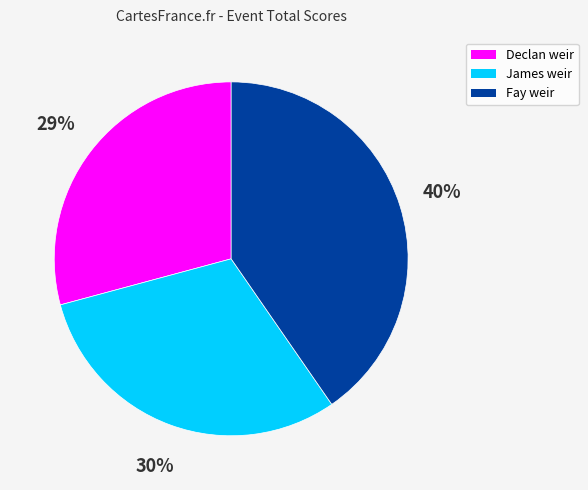

What is the ratio of the value at Fay weir to the value at Declan weir?

1.4